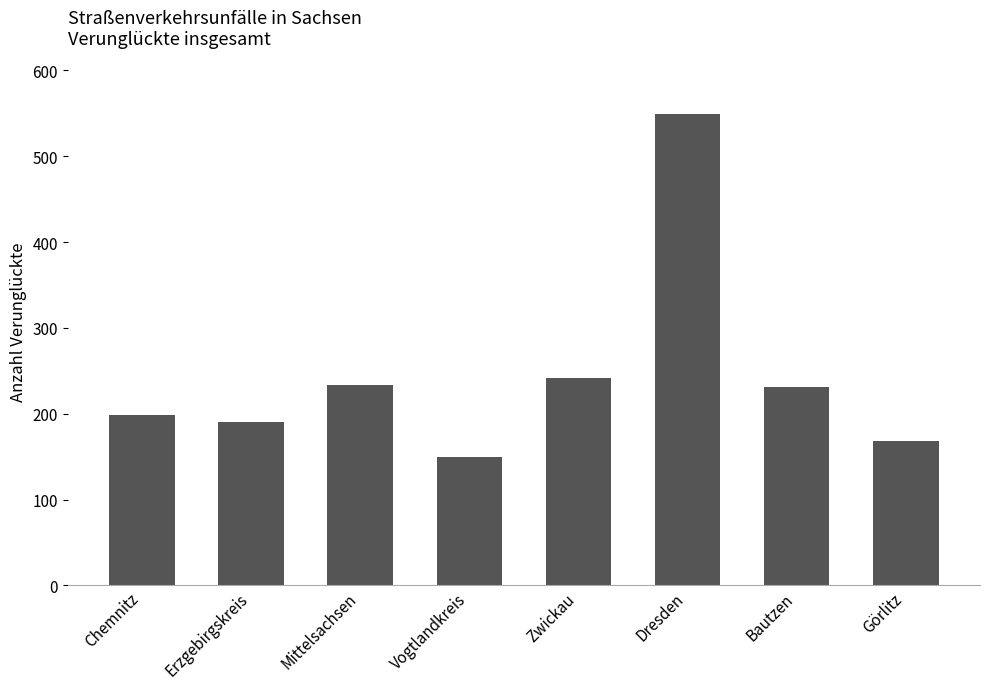

What is the approximate value at Görlitz, to the nearest 5?

170